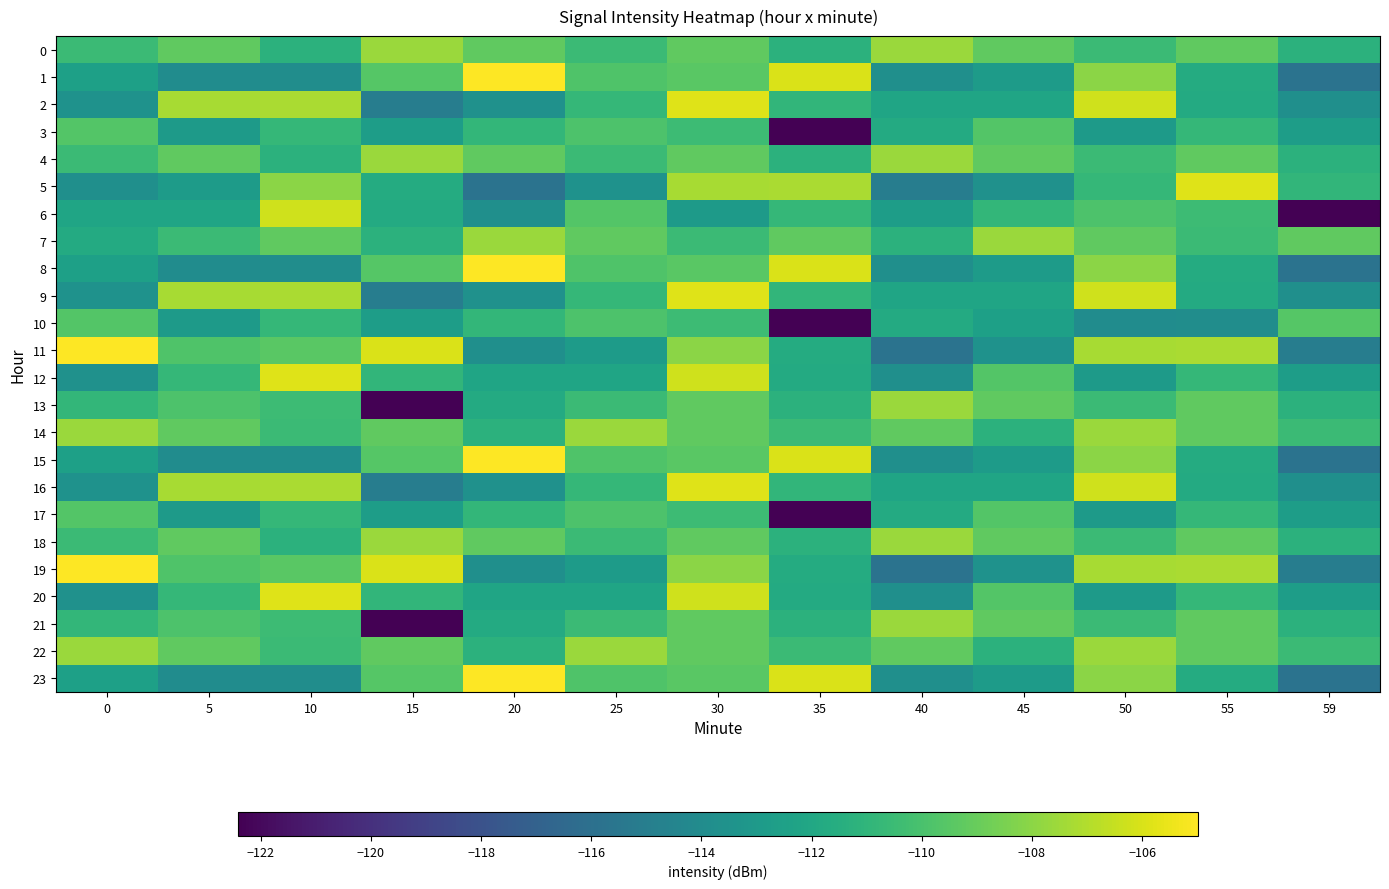

Which series has the largest total across all categories?

14